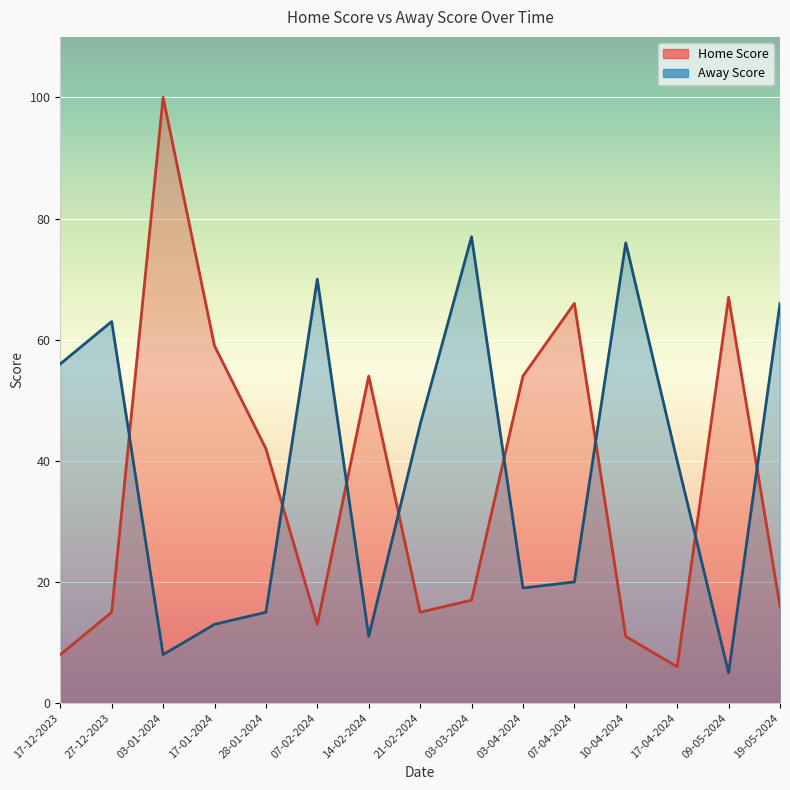

Rank the series at 03-04-2024 from lowest to highest value.

Away Score, Home Score